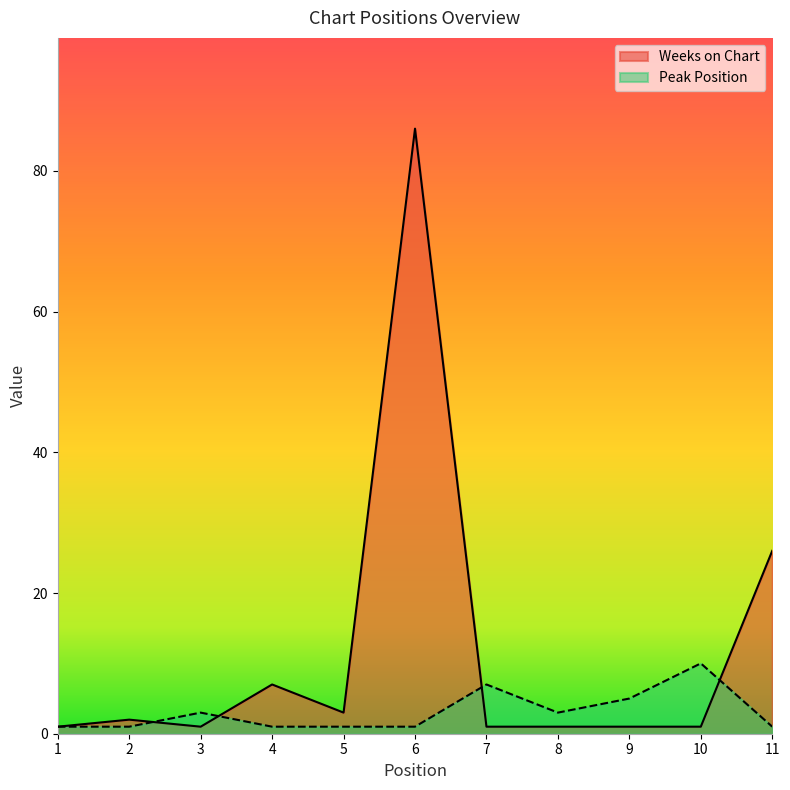

What is the minimum value for Weeks on Chart?

1